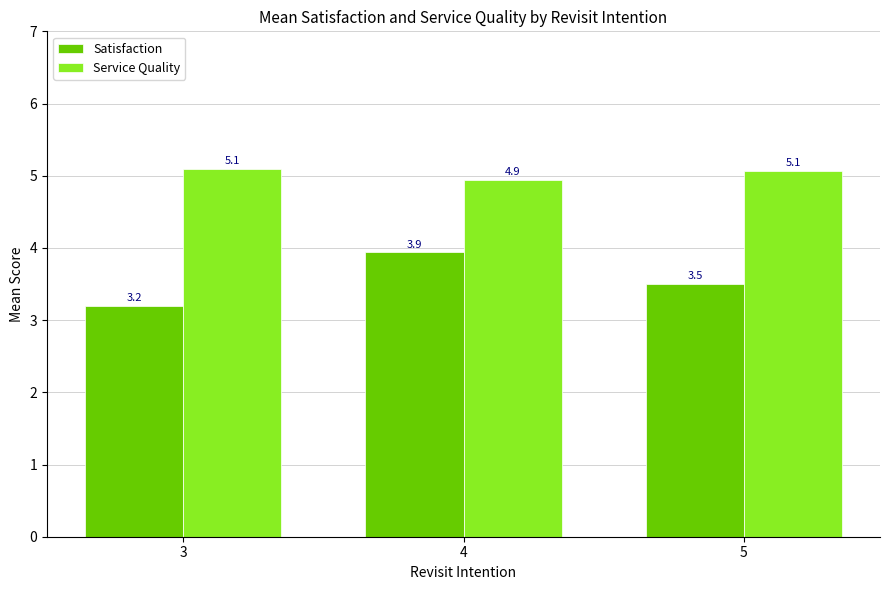

Reading left to right, list all the values displayed in this chart.

Satisfaction: 3=3.2	4=3.9	5=3.5
Service Quality: 3=5.1	4=4.9	5=5.1